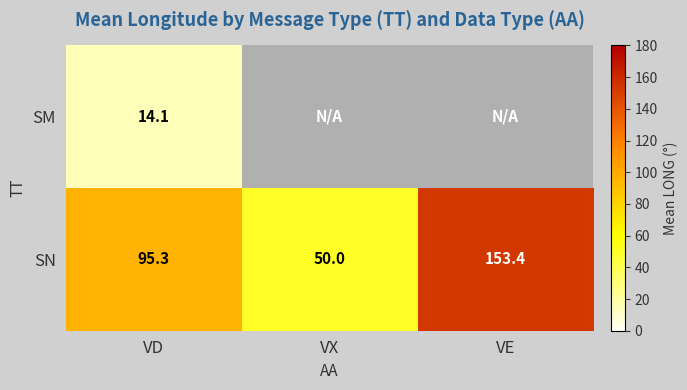

Is it true that SN equals 59.7 at VE?

False